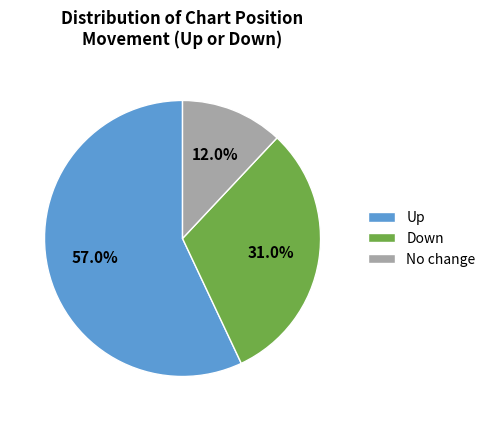

Is Up the majority of the pie?

Yes